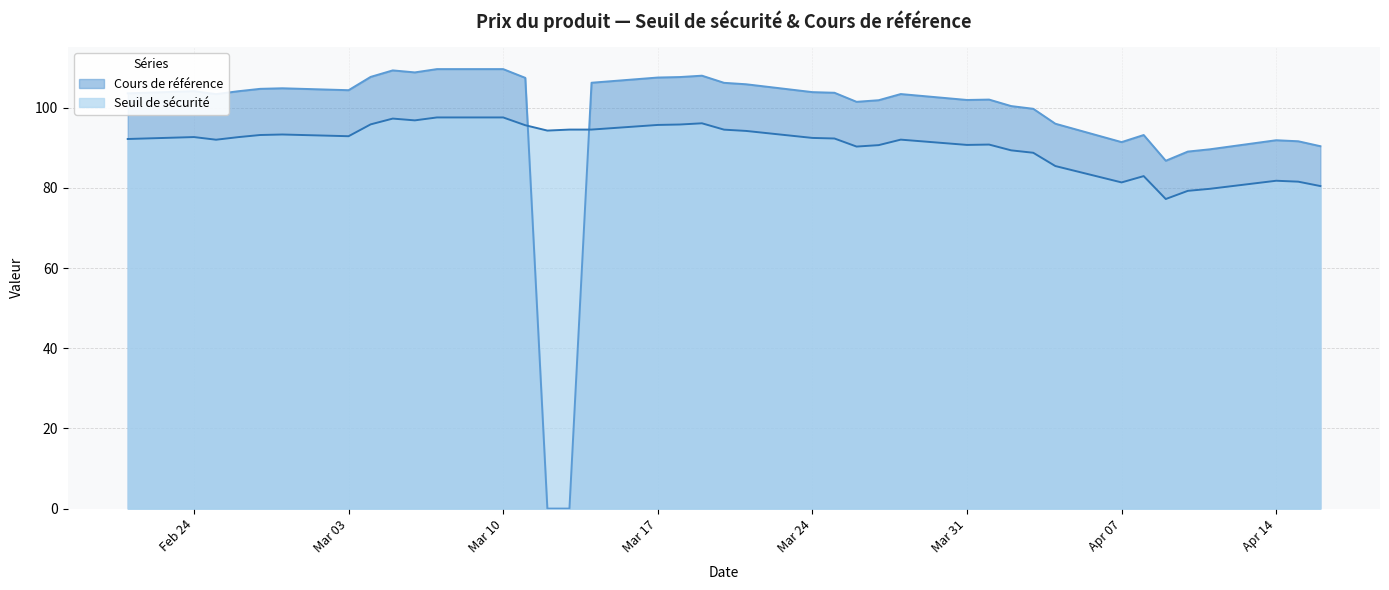

What is the sum of all Cours de référence values?

3761.2